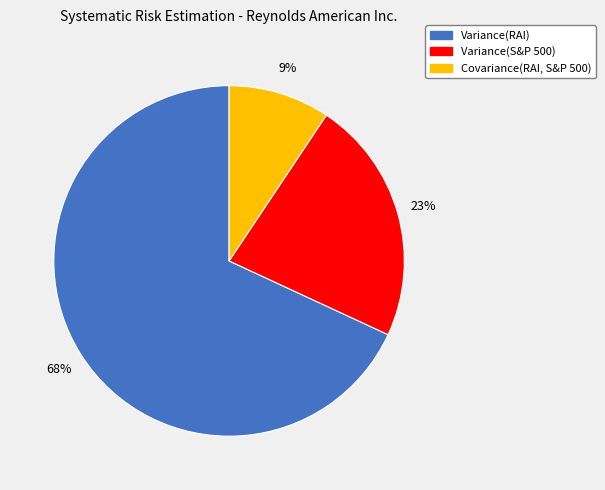

Which slice is the smallest?

Covariance(RAI, S&P 500)